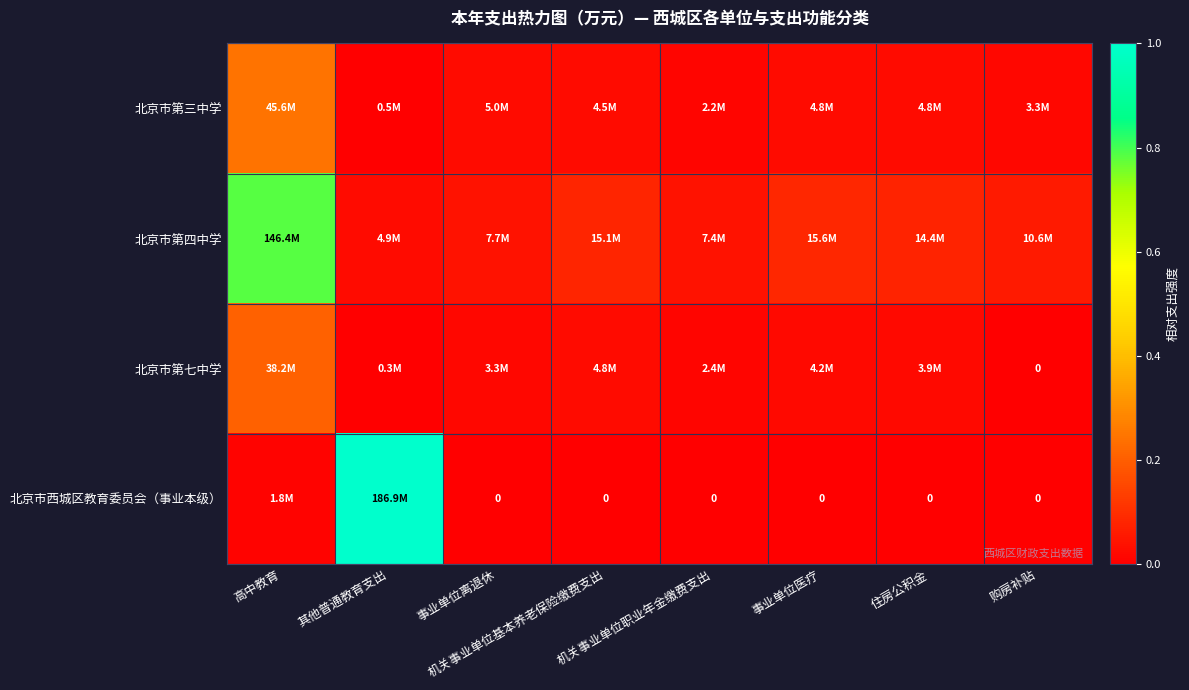

Which label corresponds to the largest value in the chart?

其他普通教育支出